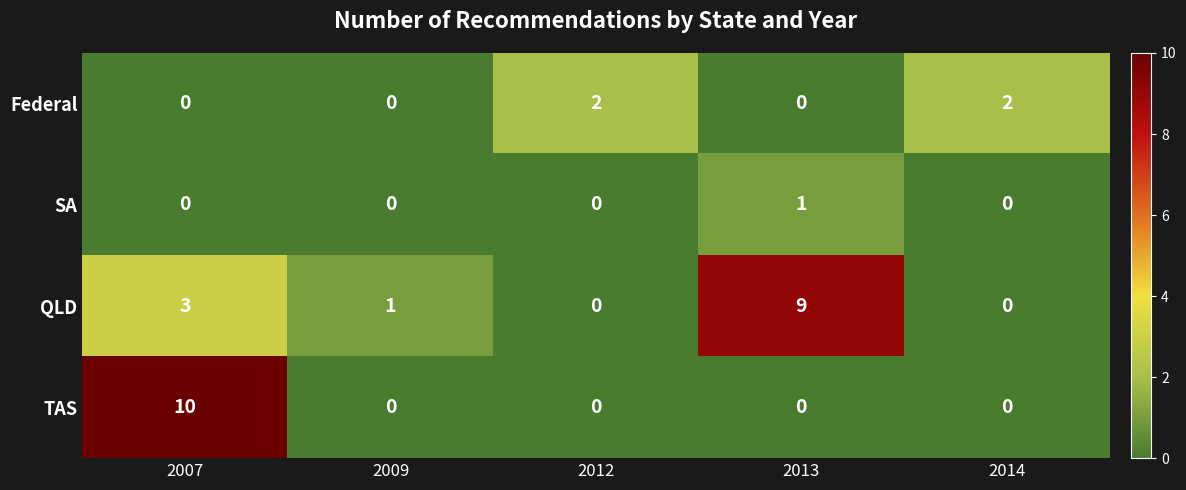

Which series changed the most between 2007 and 2009?

TAS